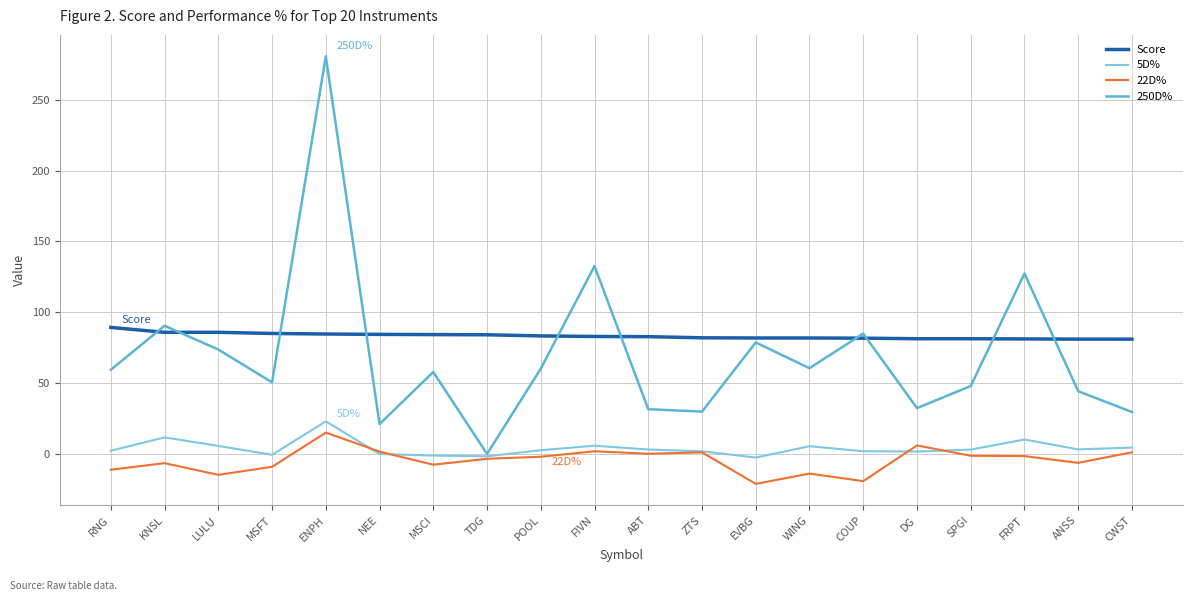

True or false: 22D% and Score cross at least once.

False